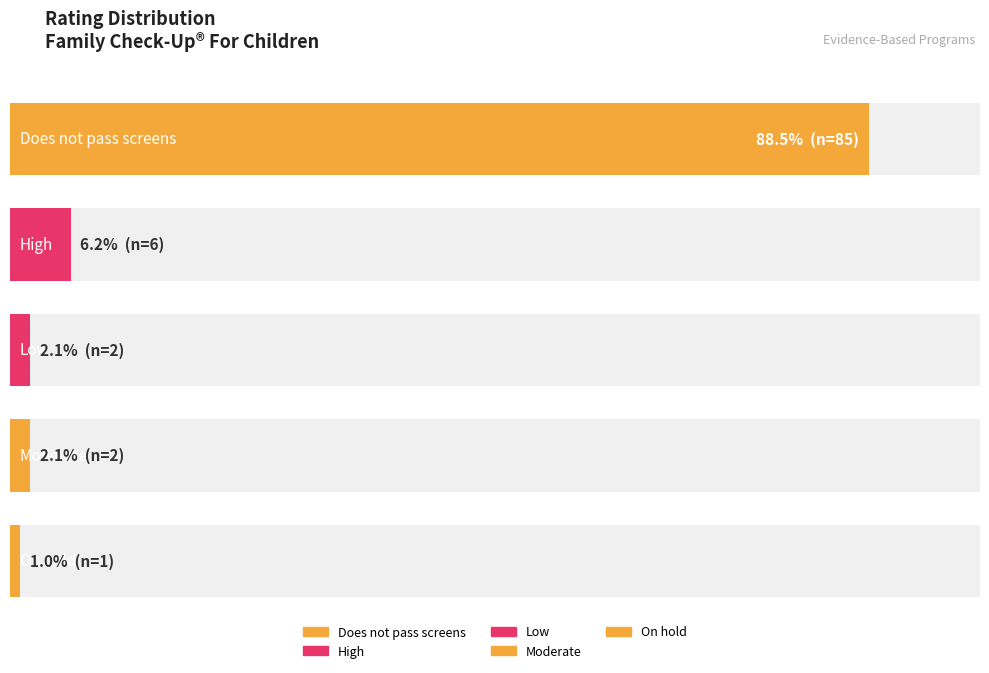

What is the value of the 5th bar from the left?

1